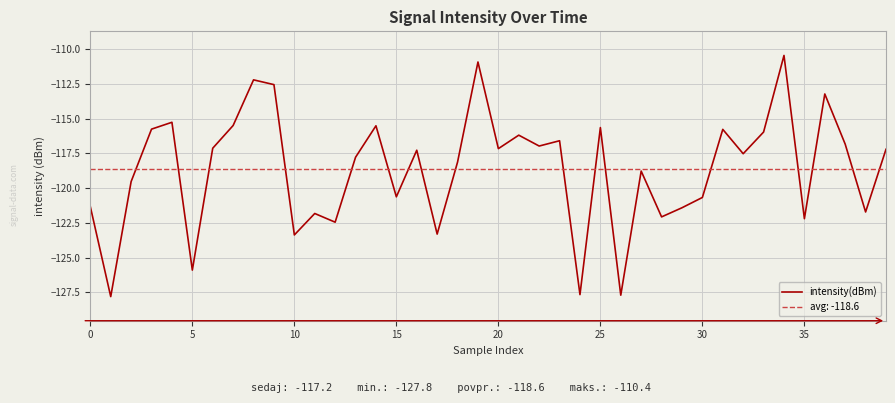

Is it true that intensity(dBm) equals -168.1 at 35?

False